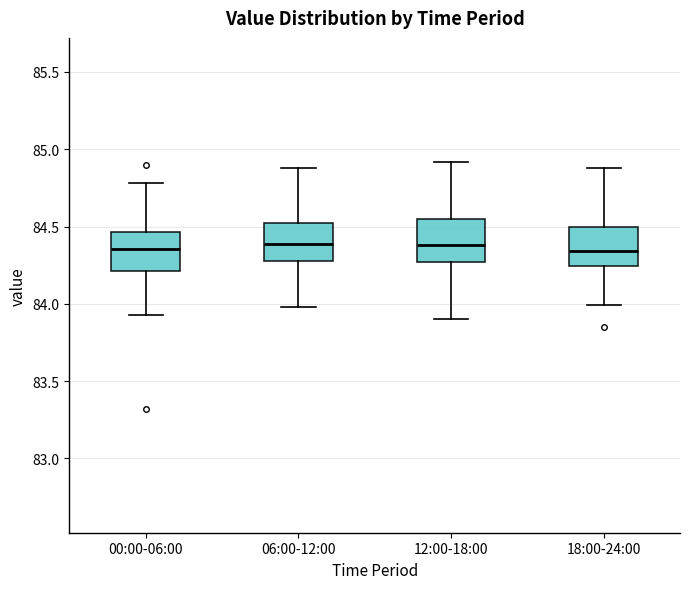

Where is the lower edge of the box for 06:00-12:00 on the y-axis? The values are not printed on the chart, so give them approximately, as read against the axis.

84.30